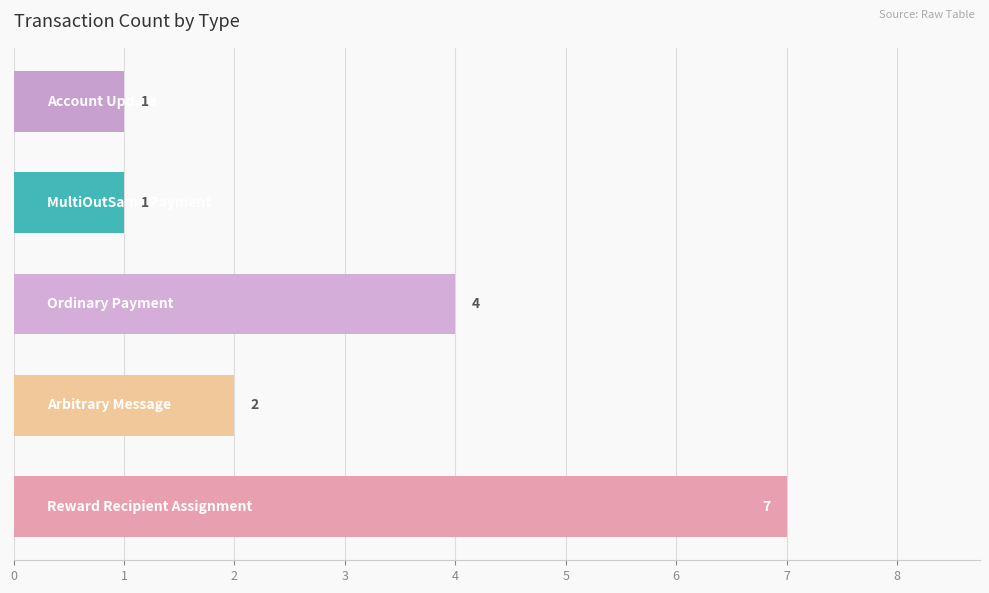

What is the difference between the maximum and minimum values?

6